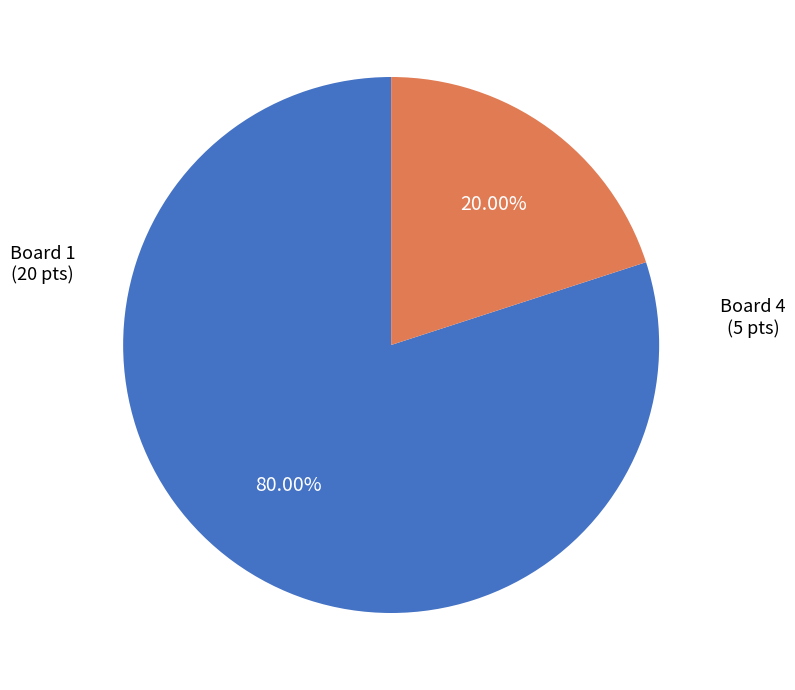

Is there a majority slice in this chart?

Yes